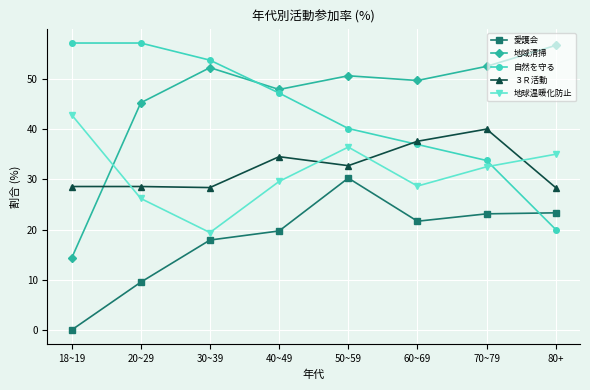

What is the total value across all series at 70~79?

181.9